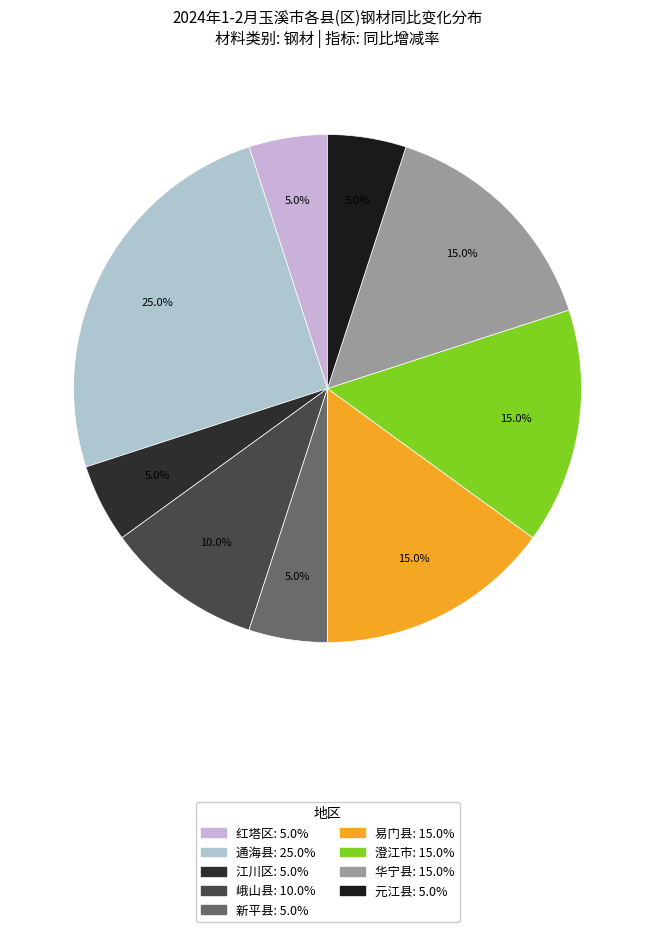

What is the largest slice in the pie chart?

通海县